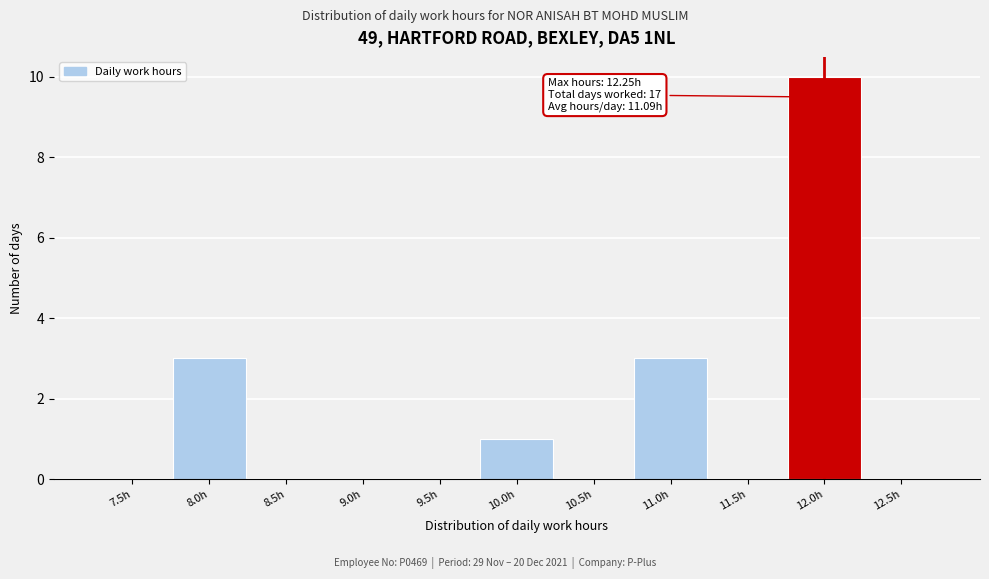

Reading right to left, transcribe all the data shown in this chart.

12.5h=0	12.0h=10	11.5h=0	11.0h=3	10.5h=0	10.0h=1	9.5h=0	9.0h=0	8.5h=0	8.0h=3	7.5h=0